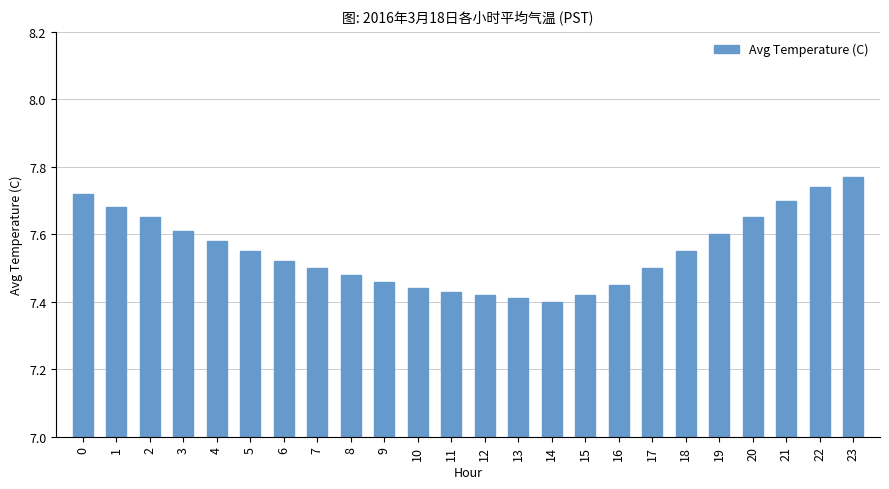

How many bars are there in total?

24